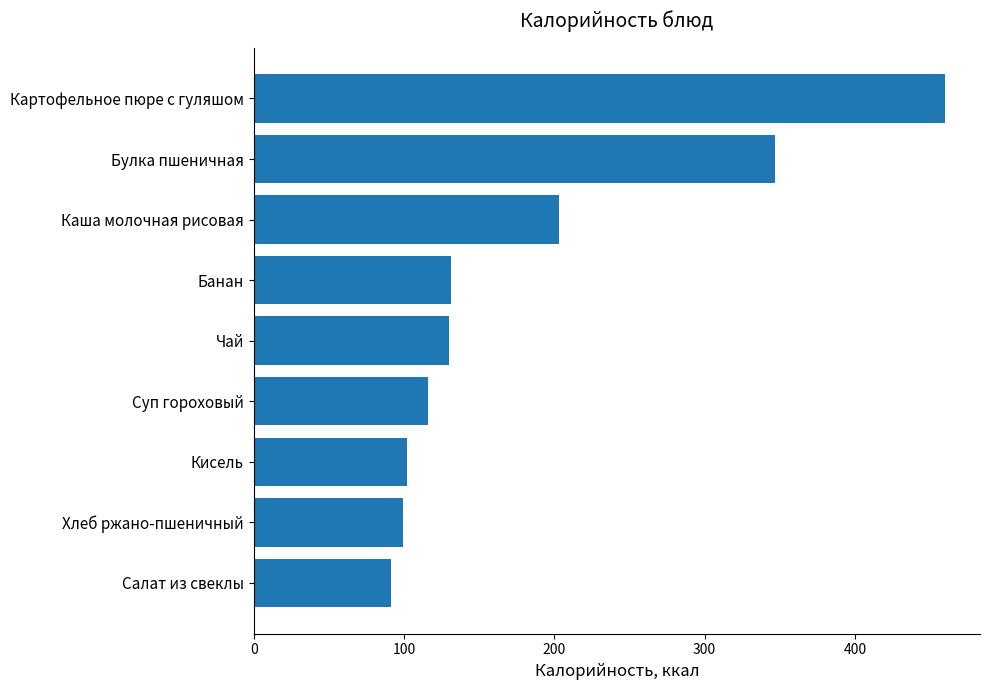

What is the maximum value shown in the chart?

460.2